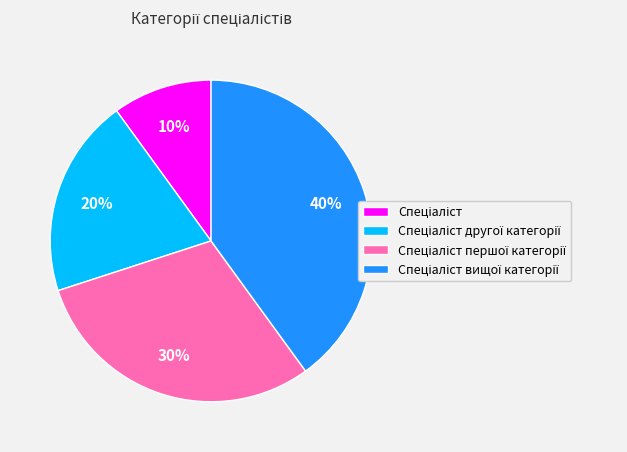

Is there any slice that represents more than half of the pie?

No